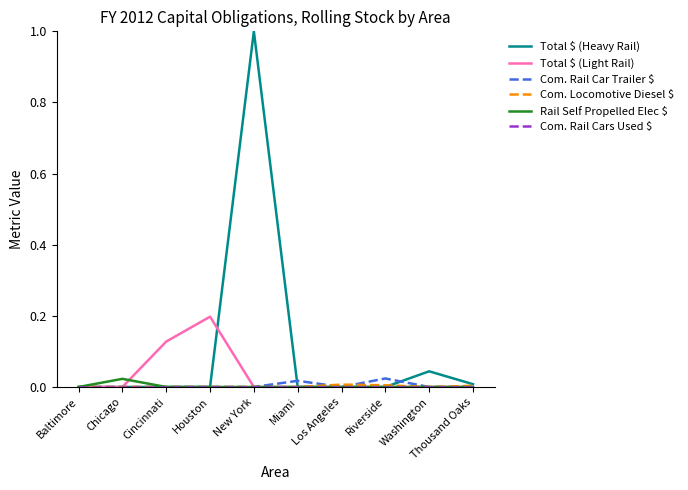

Which series has the largest range (max minus min)?

Total $ (Heavy Rail)